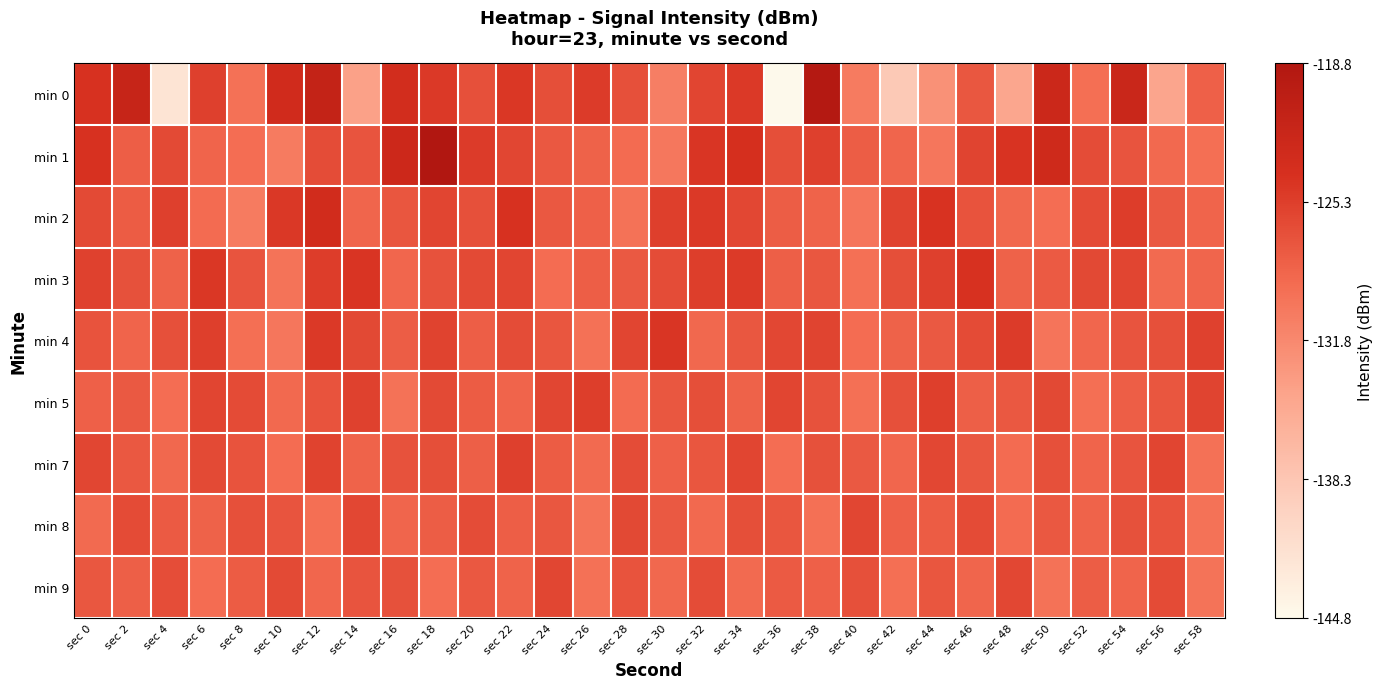

At how many categories does at least one series exceed 0?

30